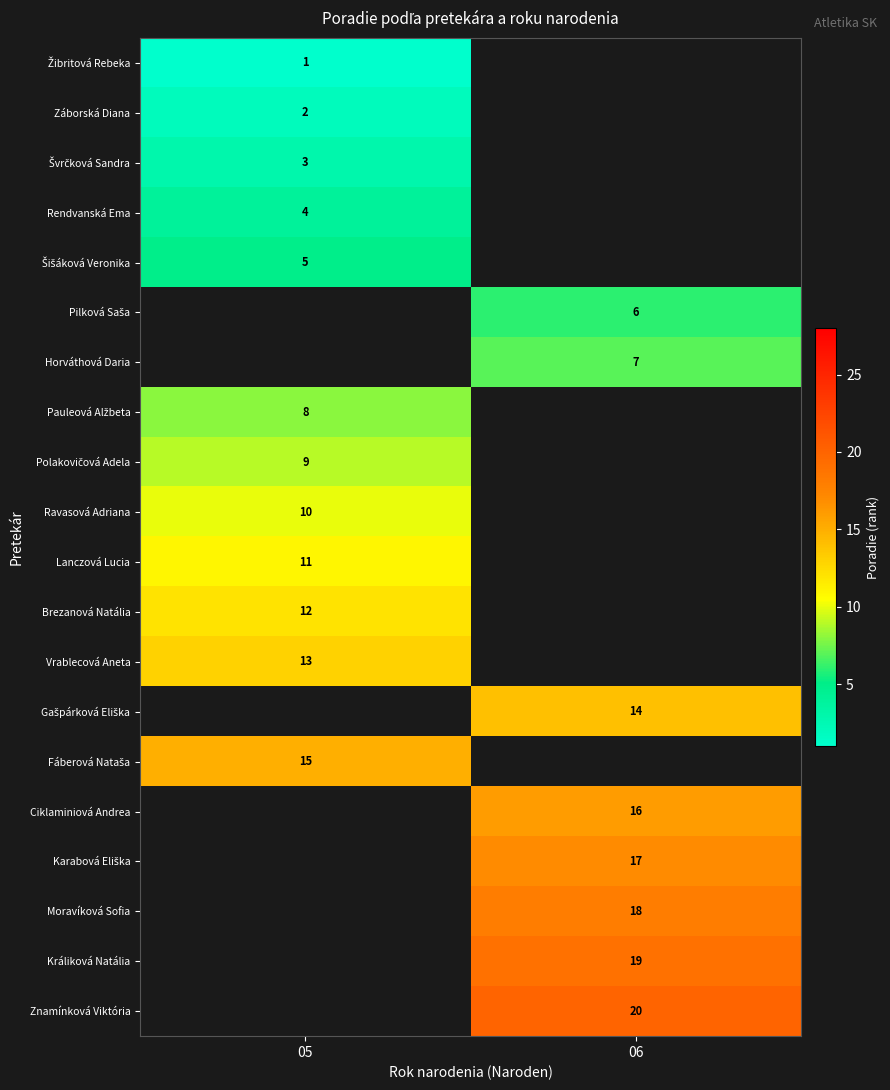

At how many categories does at least one series exceed 8?

2